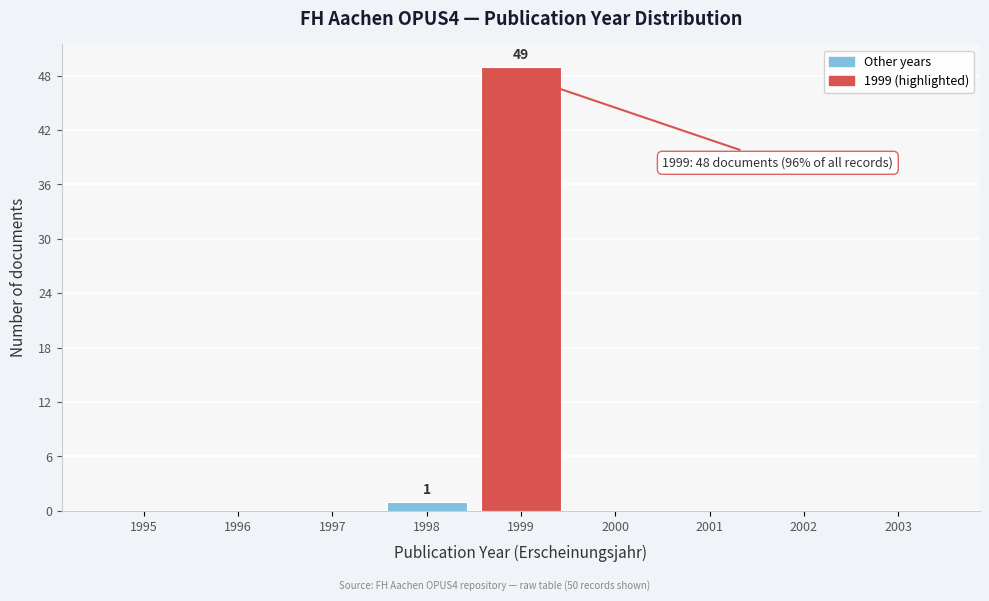

Over which range of the x-axis is the bar tallest?

1998.5 to 1999.5